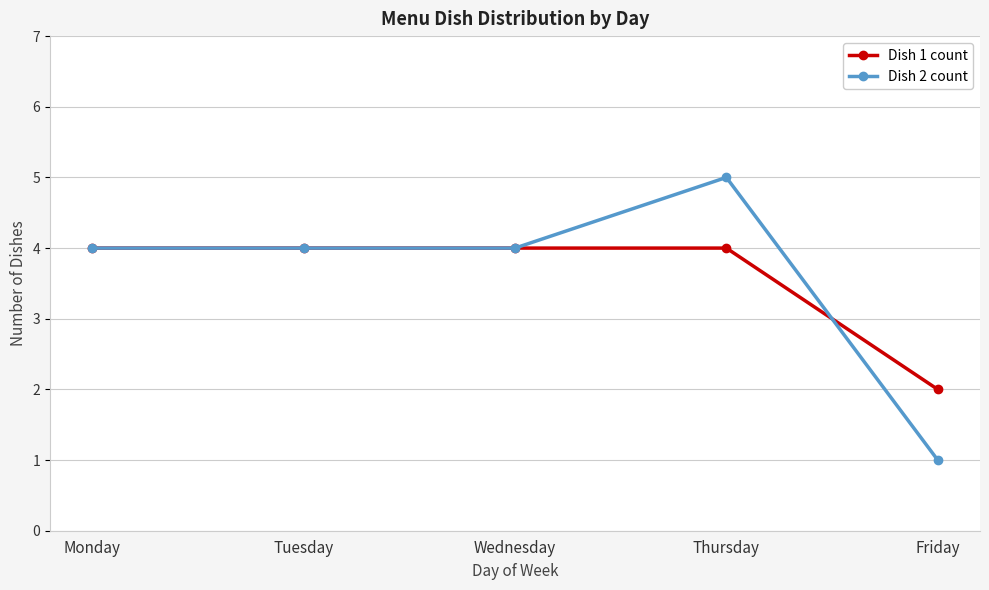

At which label does Dish 2 count reach its peak?

Thursday